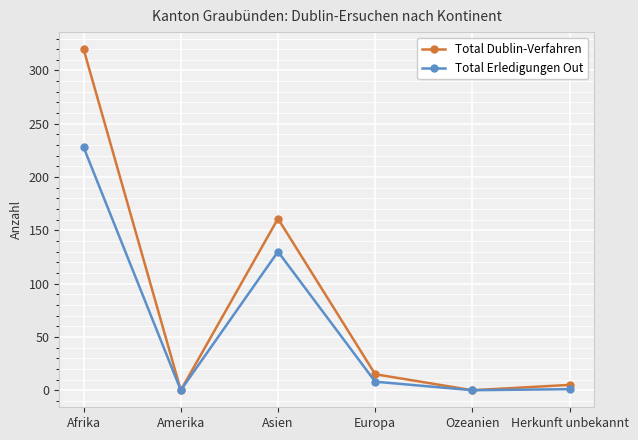

Rank the series by their average value, from highest to lowest.

Total Dublin-Verfahren, Total Erledigungen Out